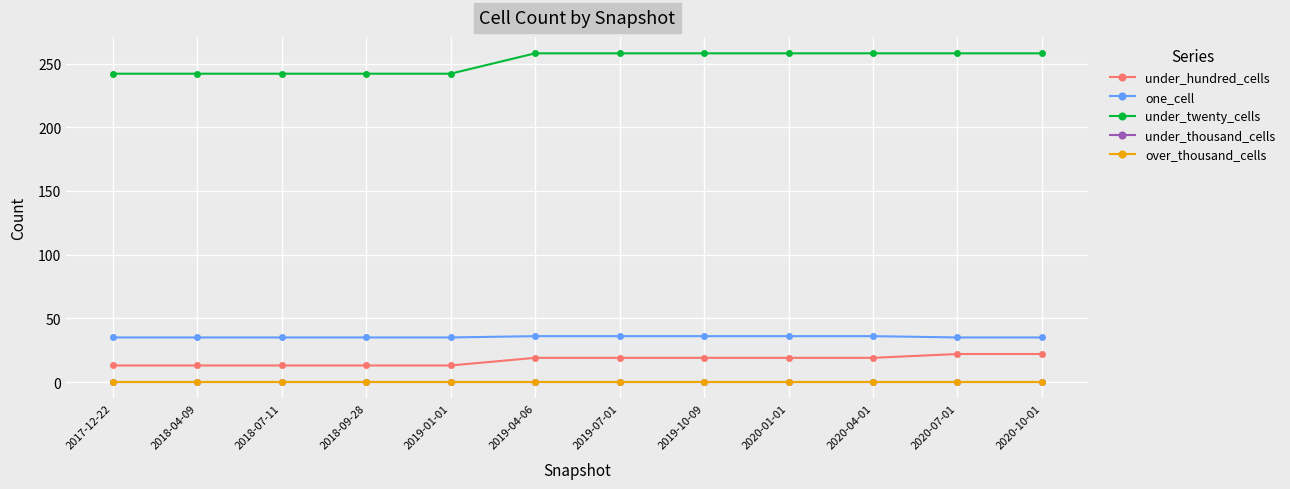

What is the difference between the maximum and minimum values in the under_hundred_cells series?

9